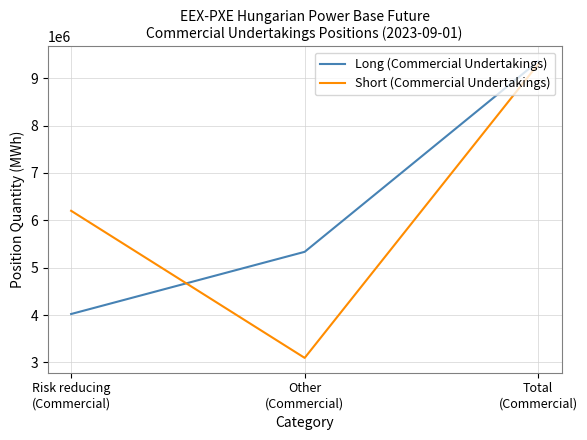

The value of Short (Commercial Undertakings) at Other
(Commercial) is 3095582. True or false?

True